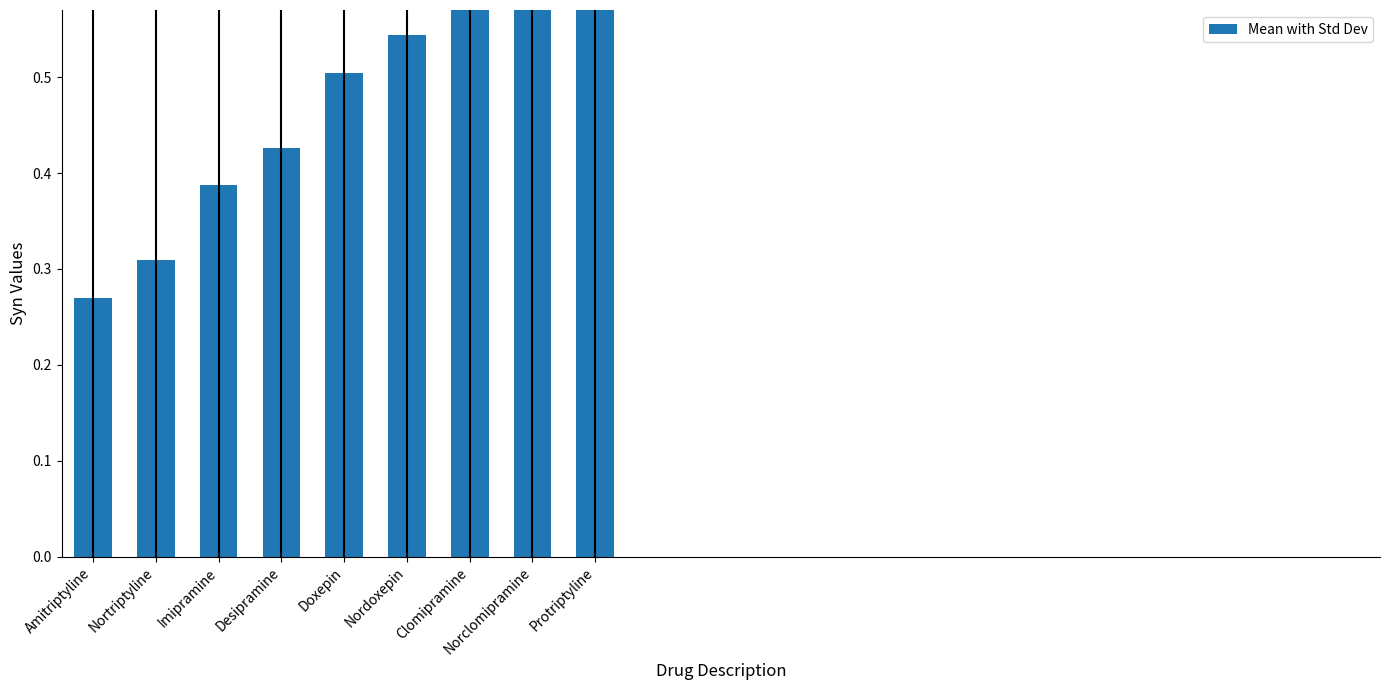

What is the label of the 3rd bar from the right?

Clomipramine